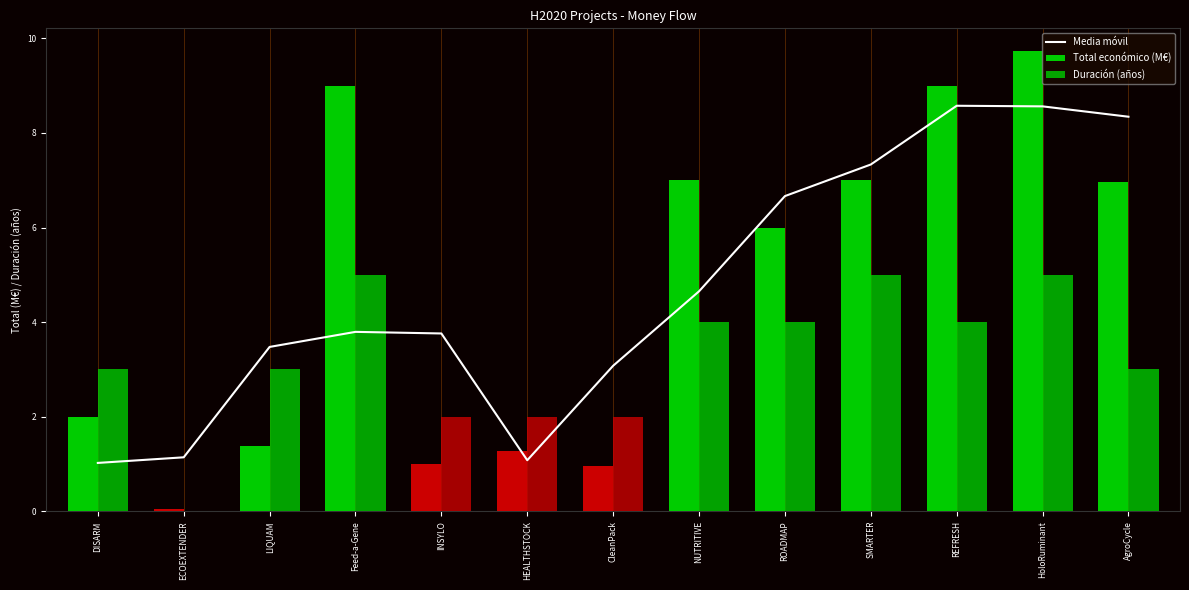

At how many categories does at least one series exceed 5?

7